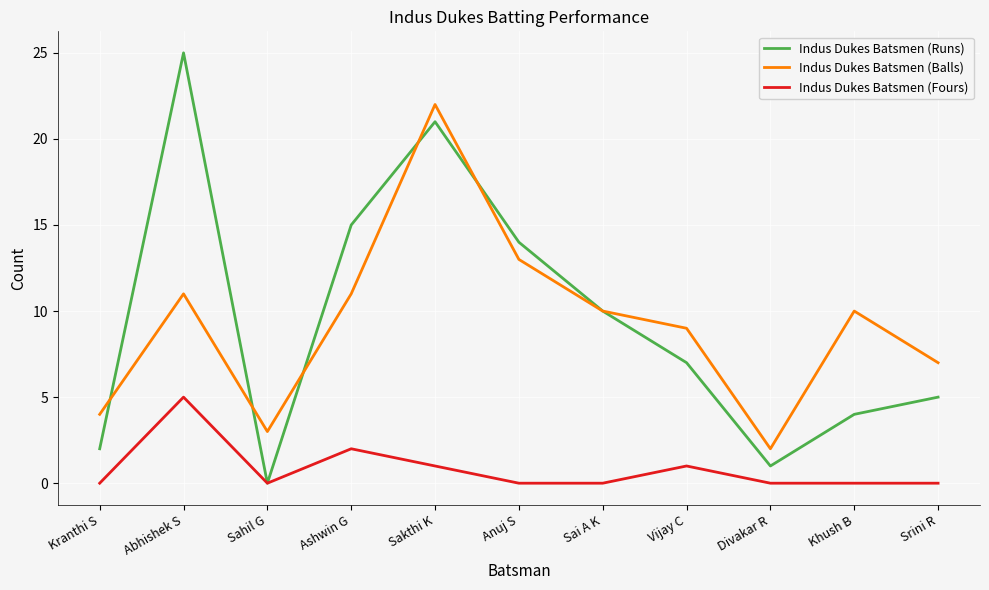

What is the difference between the Indus Dukes Batsmen (Runs) values at Ashwin G and Abhishek S?

10